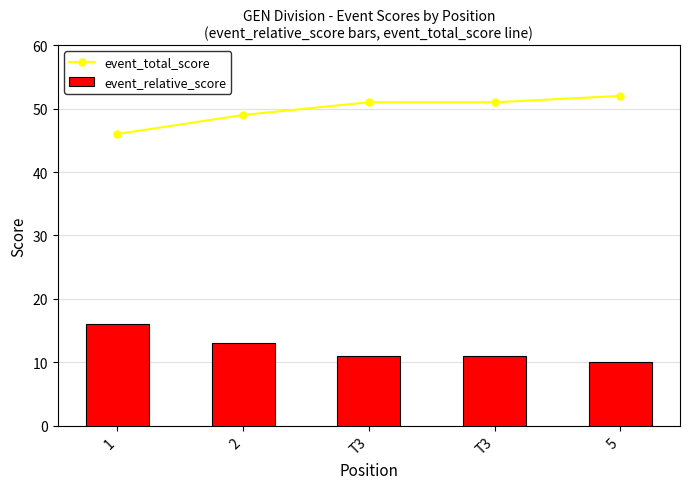

What is the minimum value for event_total_score?

46